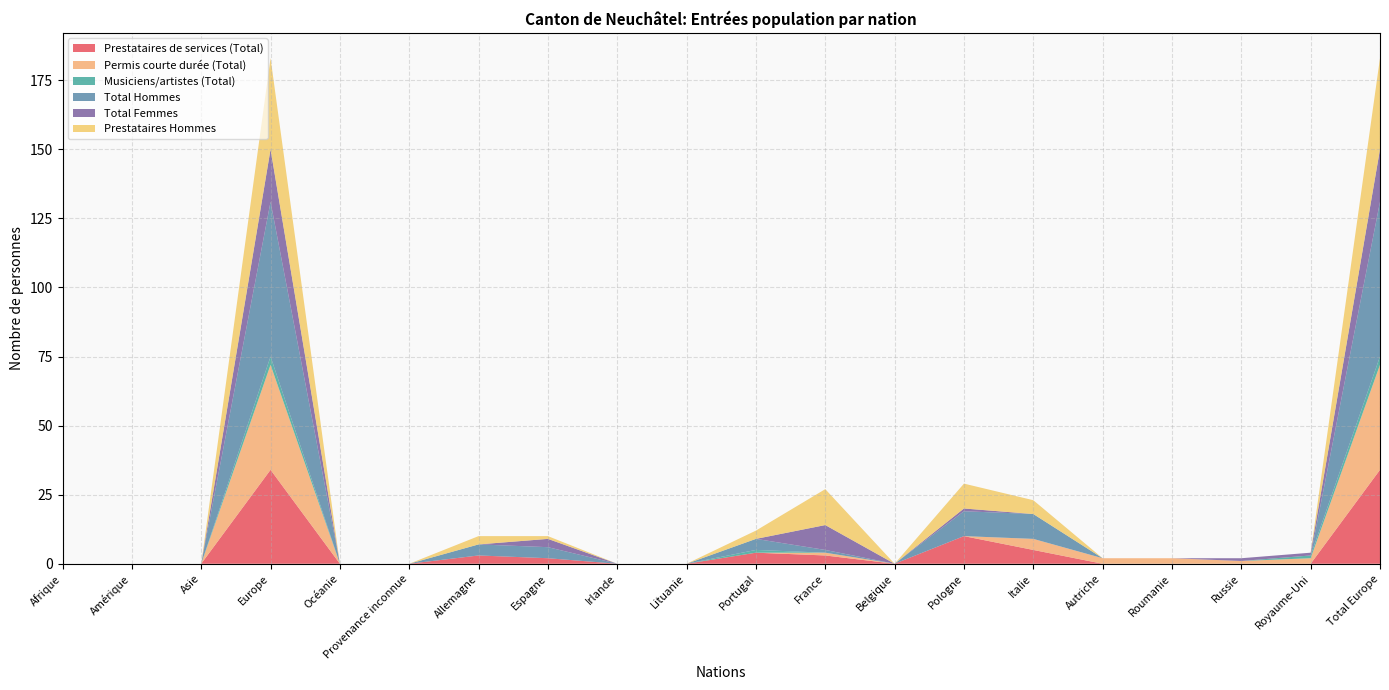

Reading left to right, transcribe all the data shown in this chart.

Prestataires de services (Total): 0	0	0	34	0	0	3	2	0	0	4	3	0	10	5	0	0	0	0	34
Permis courte durée (Total): 0	0	0	38	0	0	0	0	0	0	0	1	0	0	4	2	2	1	2	38
Musiciens/artistes (Total): 0	0	0	3	0	0	0	0	0	0	1	0	0	0	0	0	0	0	1	3
Total Hommes: 0	0	0	56	0	0	4	4	0	0	4	1	0	9	9	0	0	0	0	56
Total Femmes: 0	0	0	19	0	0	0	3	0	0	0	9	0	1	0	0	0	1	1	19
Prestataires Hommes: 0	0	0	33	0	0	3	1	0	0	3	13	0	9	5	0	0	0	0	33